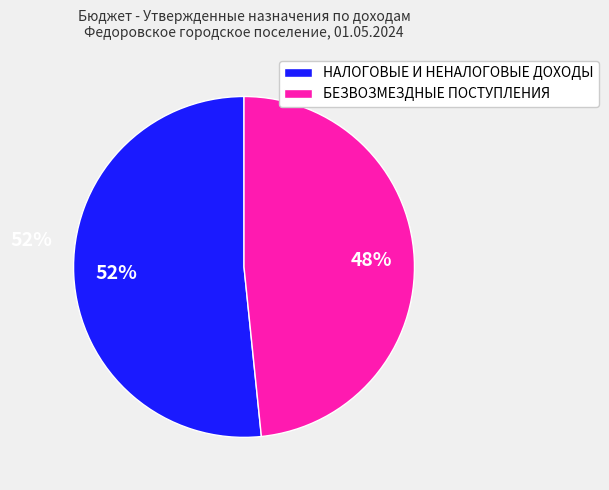

Combined, do БЕЗВОЗМЕЗДНЫЕ ПОСТУПЛЕНИЯ and НАЛОГОВЫЕ И НЕНАЛОГОВЫЕ ДОХОДЫ account for over 50%?

Yes